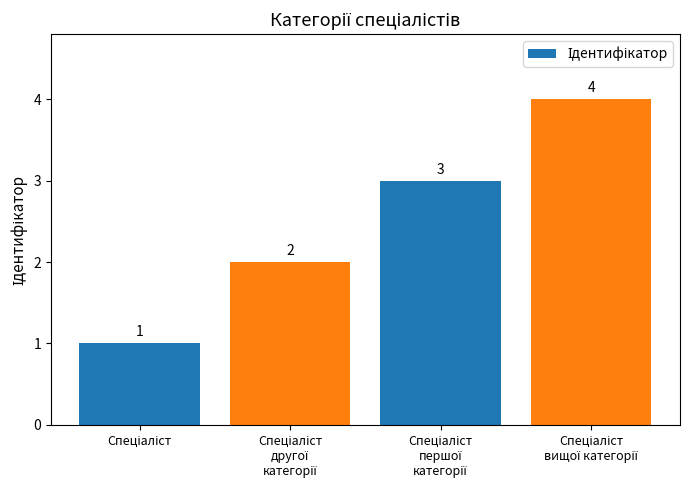

Reading right to left, what are all the values shown in this chart?

4	3	2	1